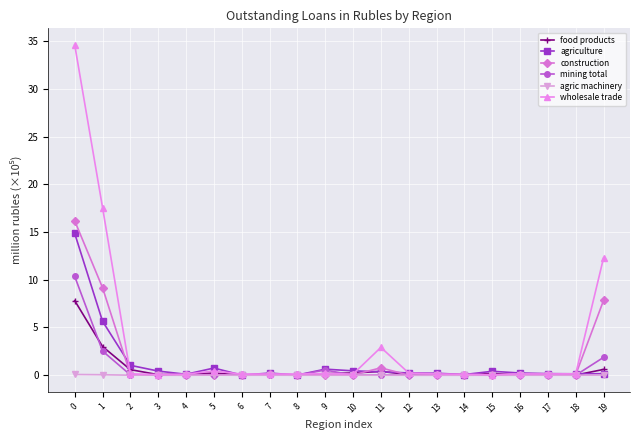

Which series changed the most between 1 and 13?

wholesale trade